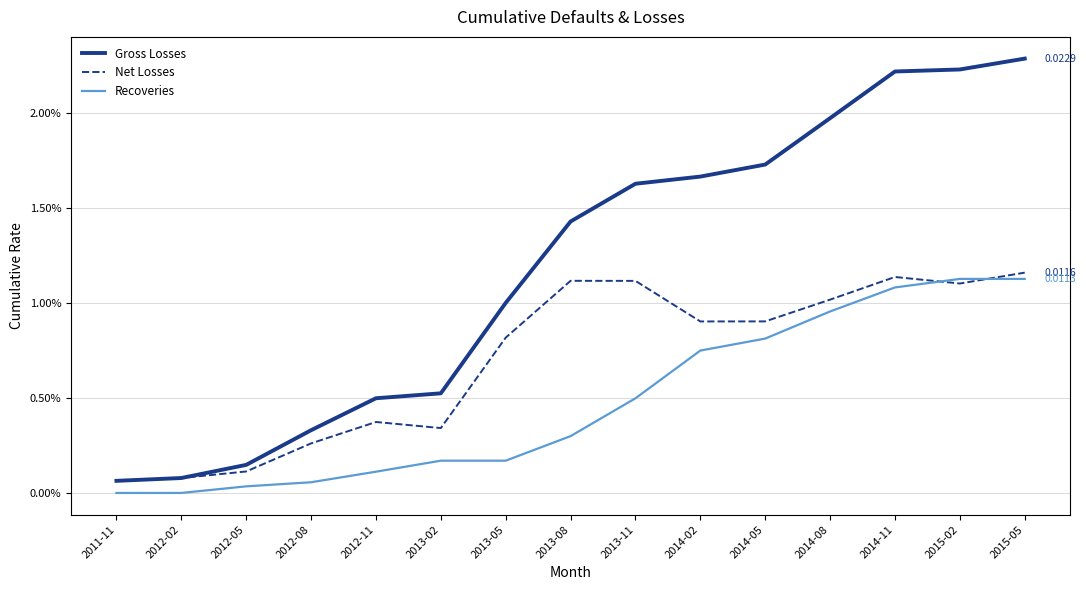

Does the chart have visible grid lines?

Yes